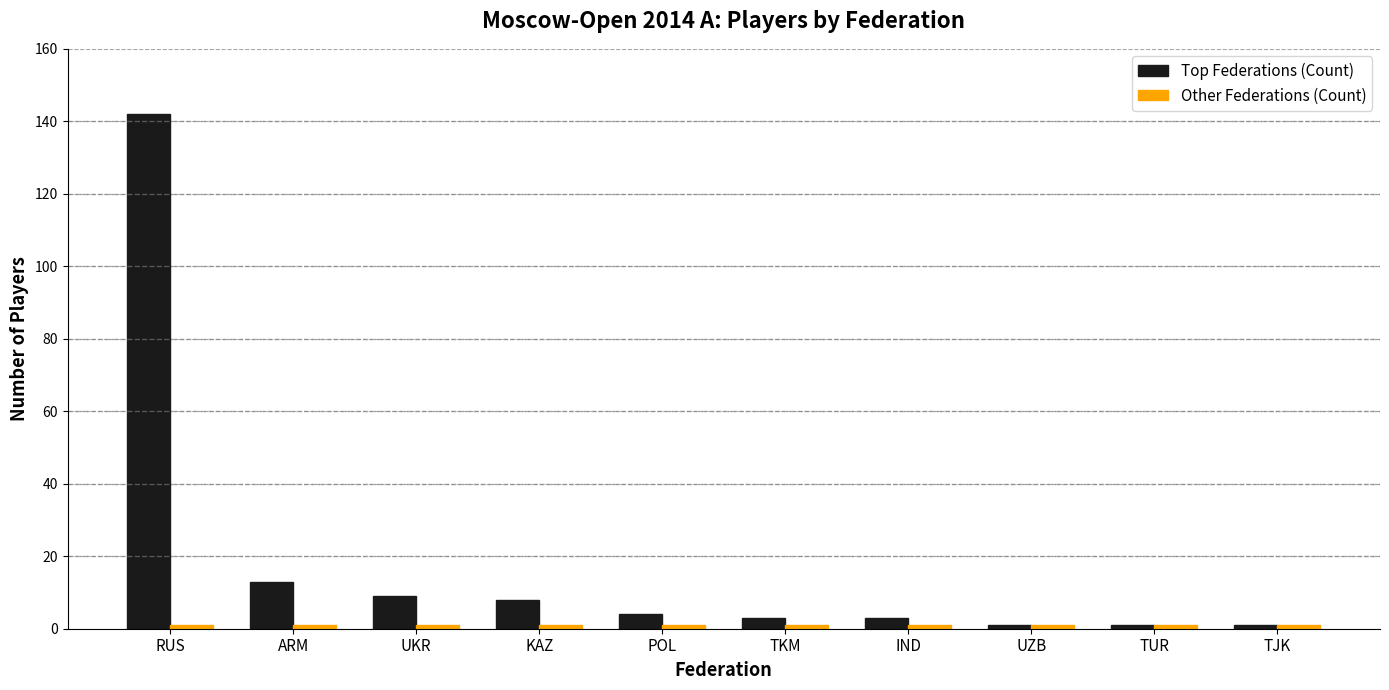

Which category has the highest value across all series?

RUS